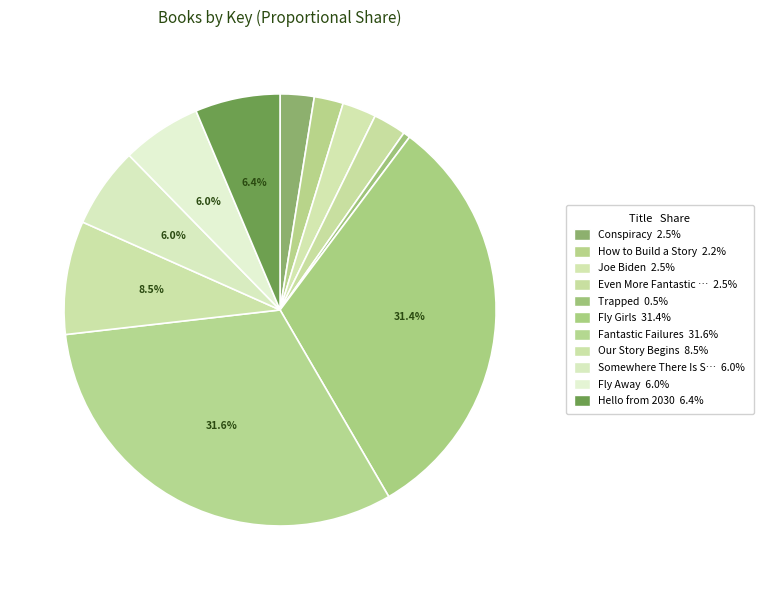

Rank the categories by value from highest to lowest.

Fantastic Failures, Fly Girls, Our Story Begins, Hello from 2030, Somewhere There Is Still a Sun, Fly Away, Conspiracy, Joe Biden, Even More Fantastic Failures, How to Build a Story, Trapped